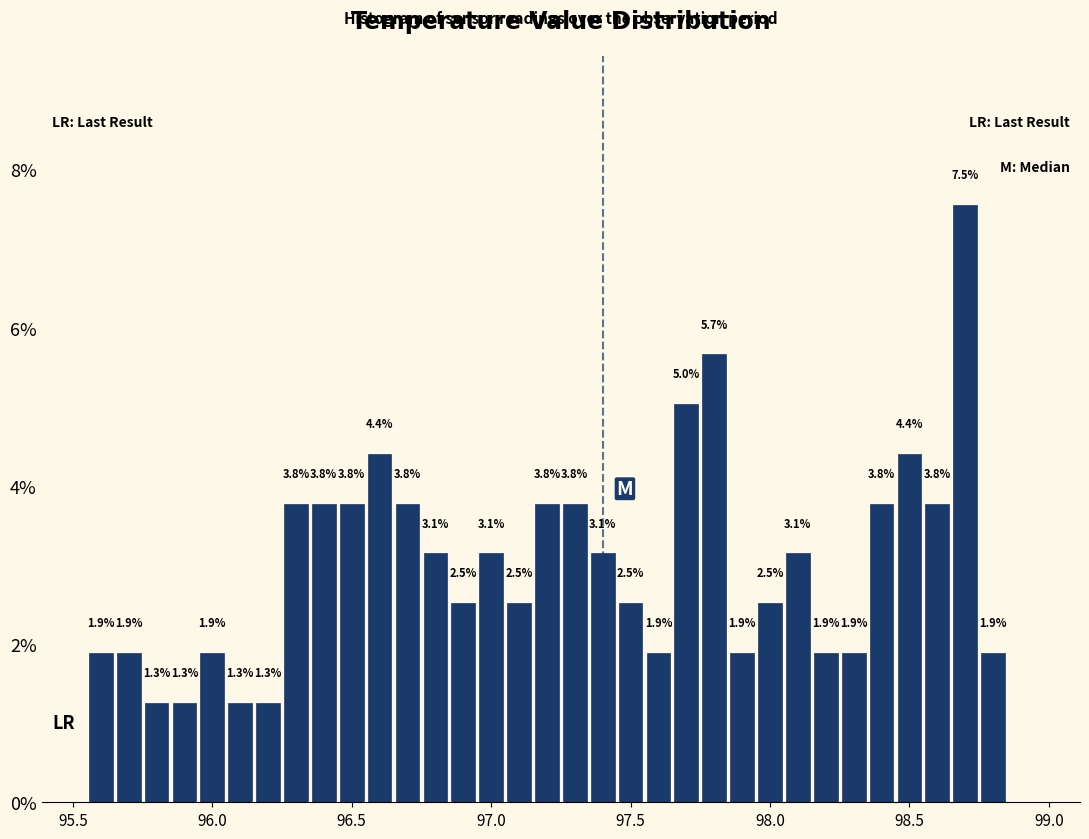

Around what value on the x-axis is the tallest bar? Give the approximate position of its centre, as read against the axis.

98.70